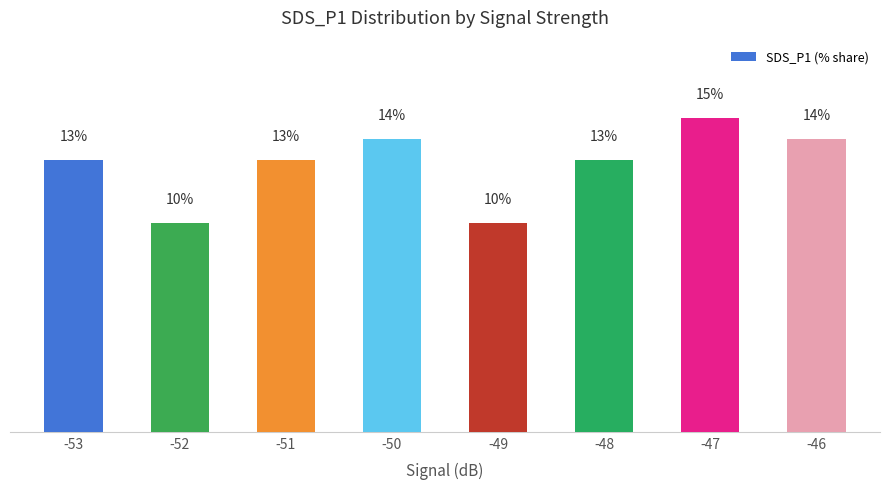

What is the value of the 6th bar from the left?

13